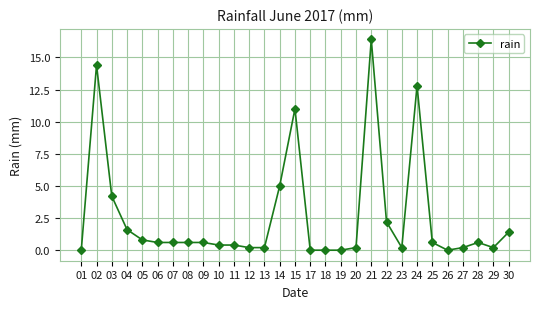

What is the sum of the values at 18 and 30?

1.4